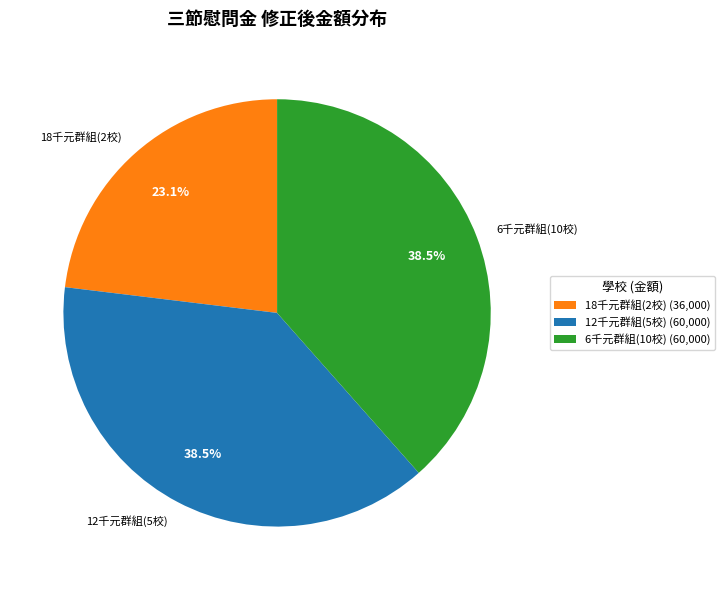

Does any single category account for the majority?

No